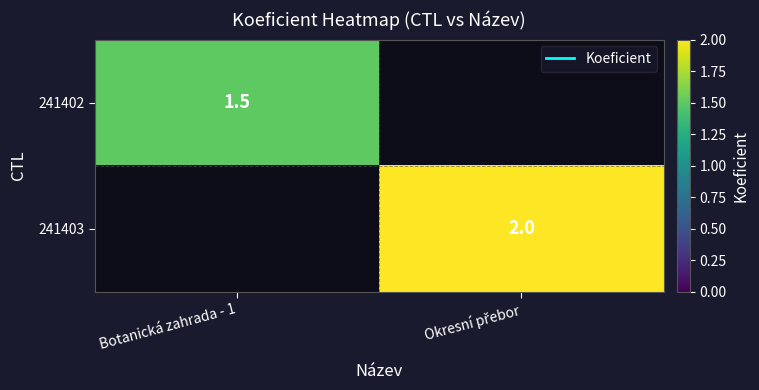

List the labels in order of 241402 value, smallest first.

Okresní přebor, Botanická zahrada - 1